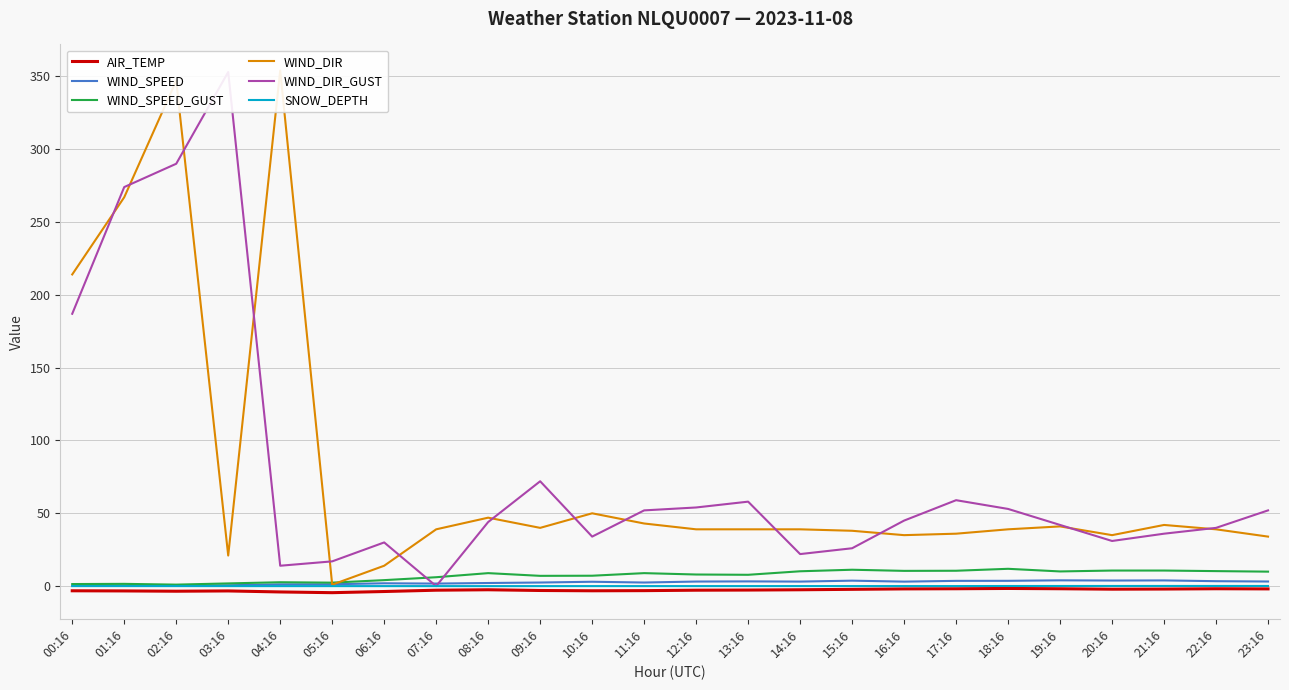

What is the difference between the WIND_SPEED values at 12:16 and 00:16?

2.9